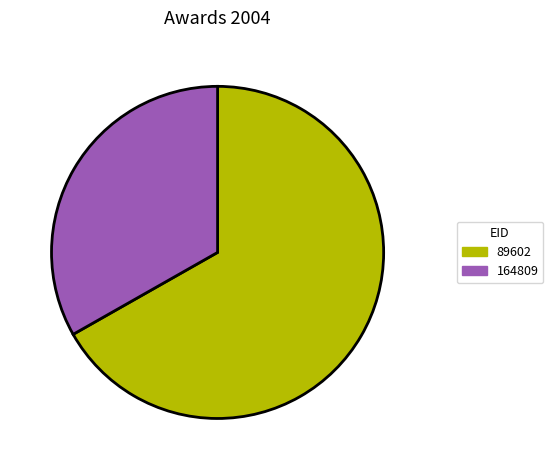

Rank the categories by value from lowest to highest.

164809, 89602